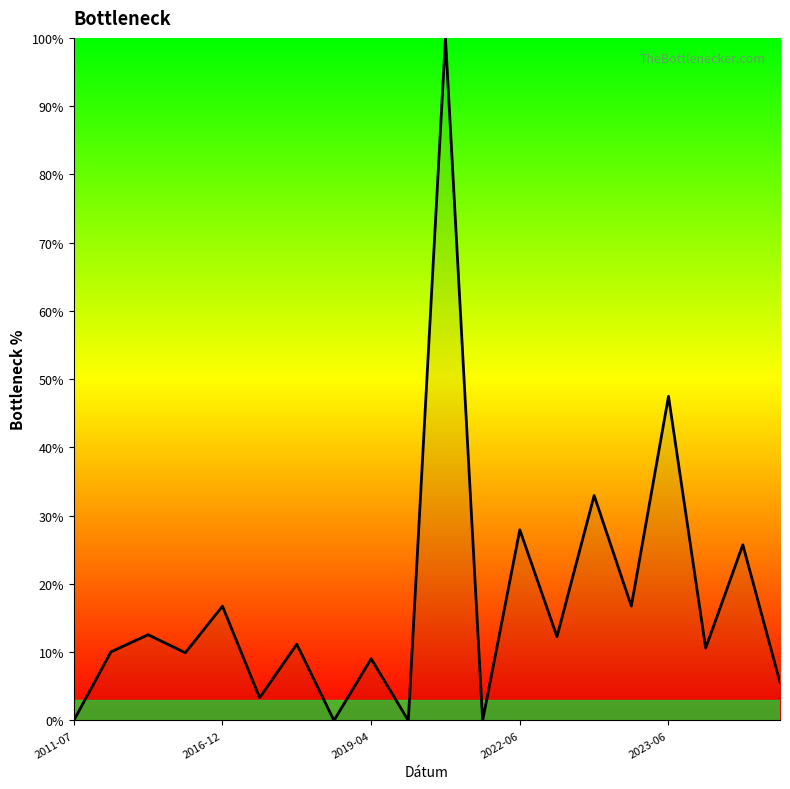

What is the sum of all values?

352.2